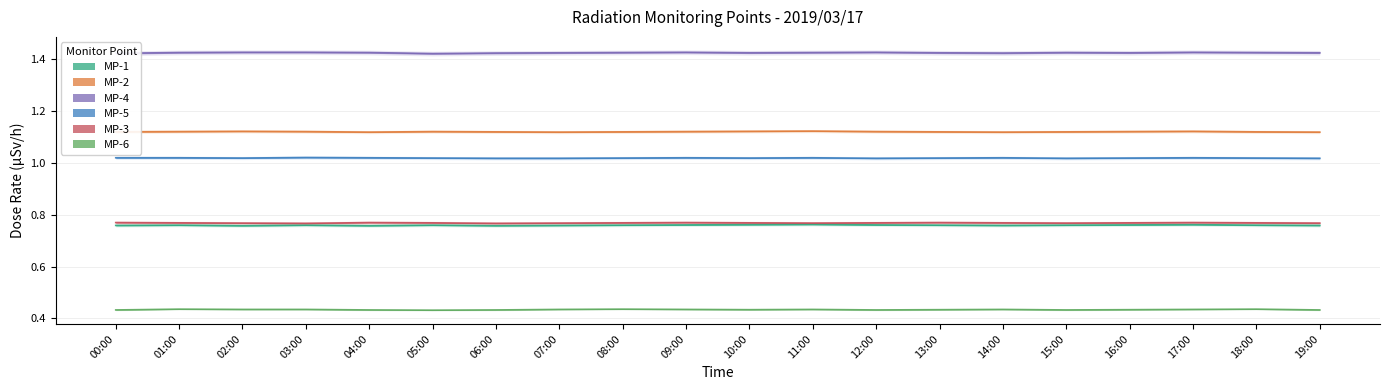

In MP-6, how many points are higher than both neighbors (excluding endpoints)?

5